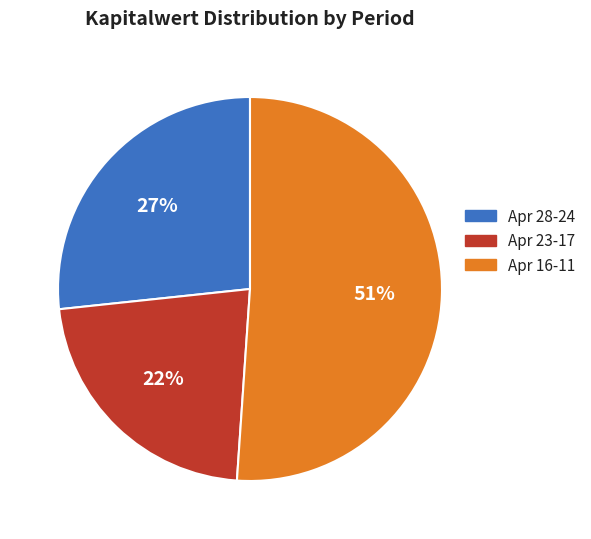

To the nearest percent, what is the average slice percentage?

33%